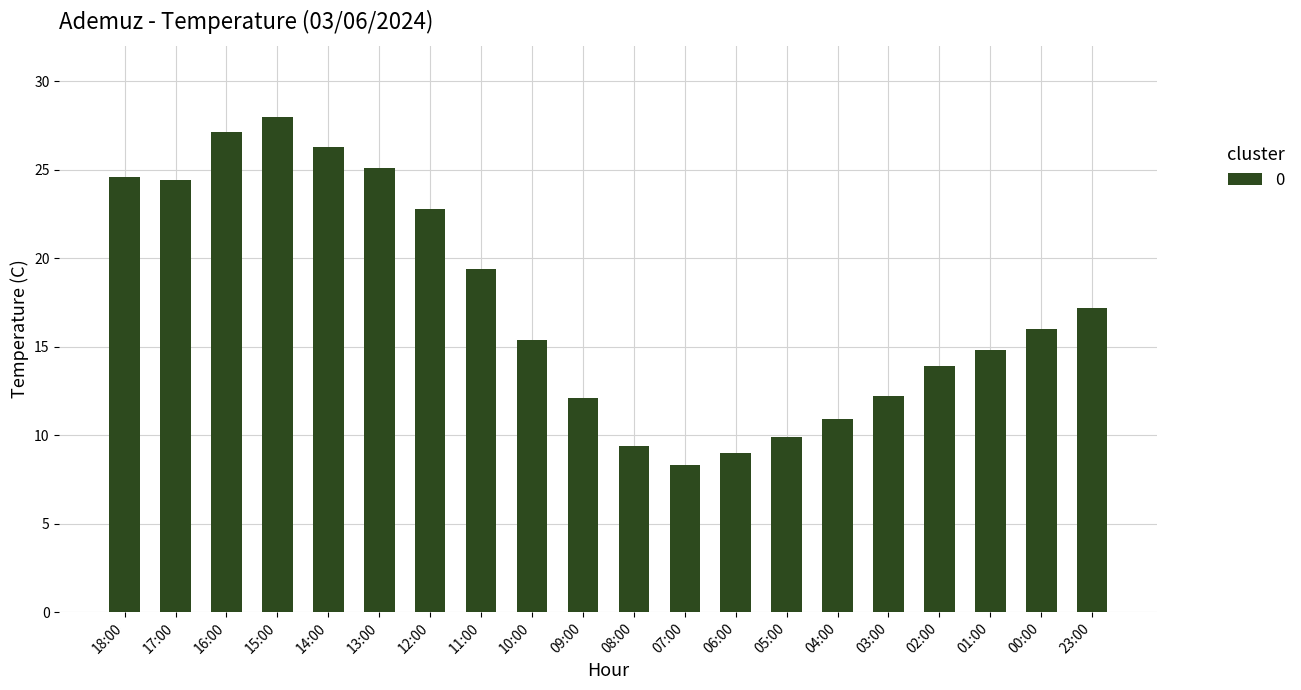

The value at 23:00 is 6.2. True or false?

False